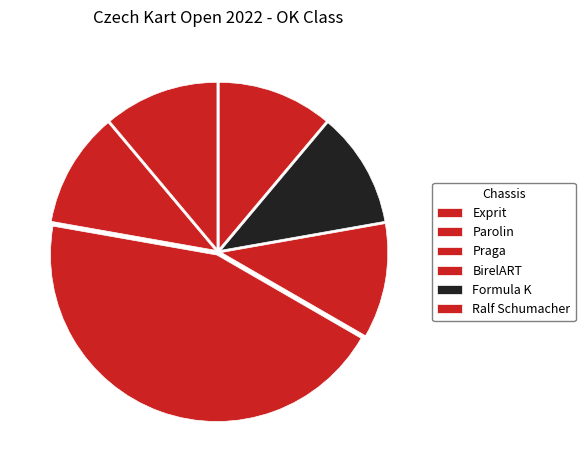

How many slices are in this pie chart?

6